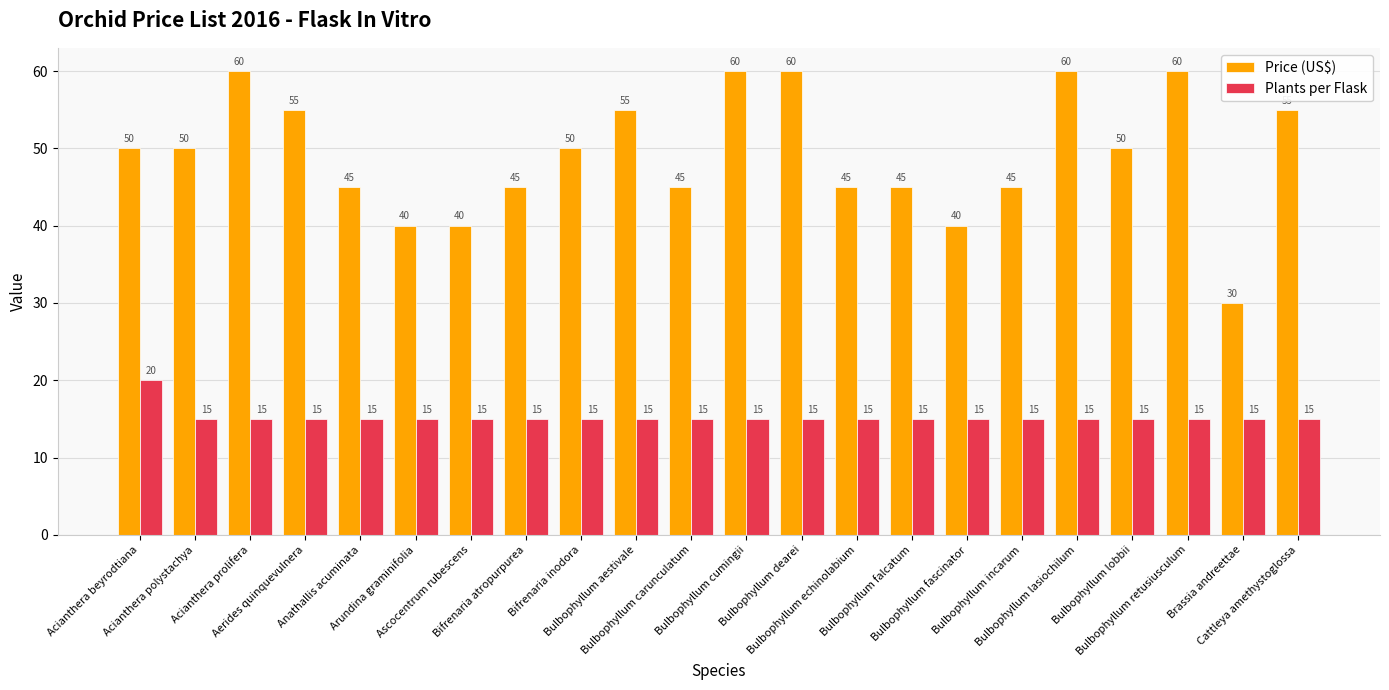

Between Bifrenaria atropurpurea and Bulbophyllum lobbii, which series saw the biggest shift?

Price (US$)